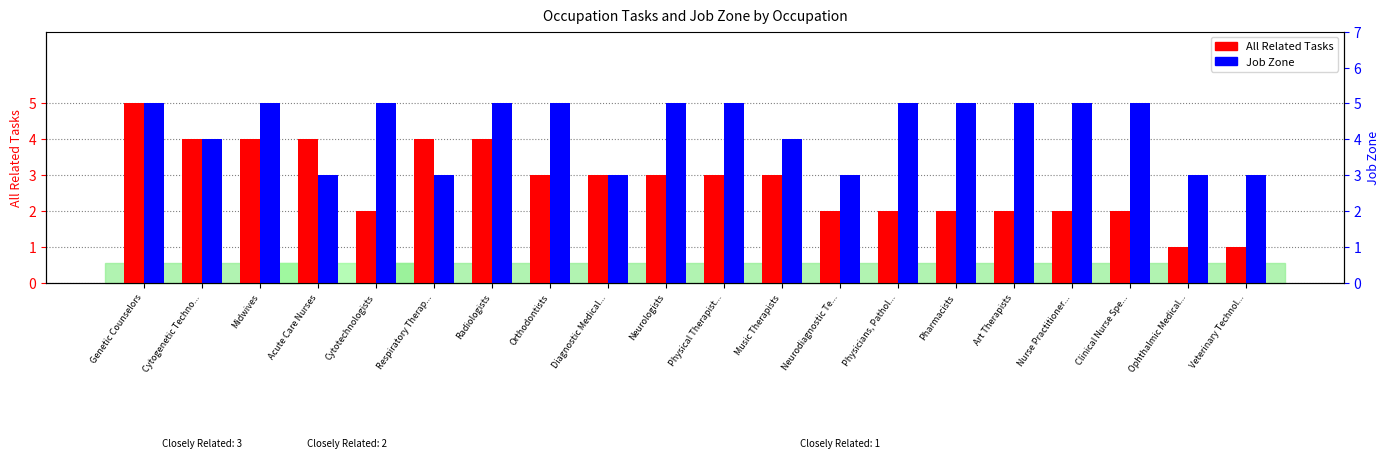

The All Related Tasks series shows 4 at Midwives. True or false?

True